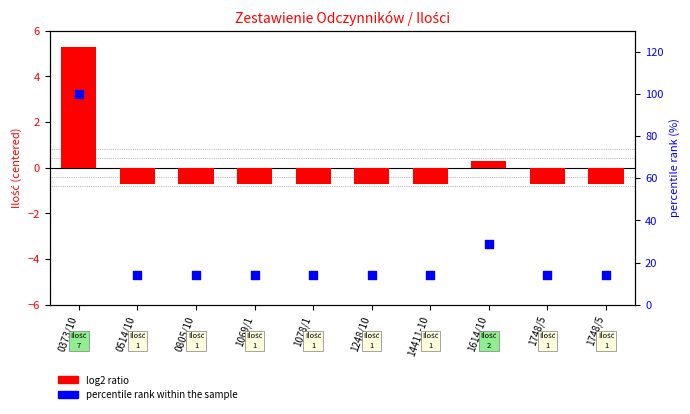

Which series has the largest total across all categories?

percentile rank within the sample